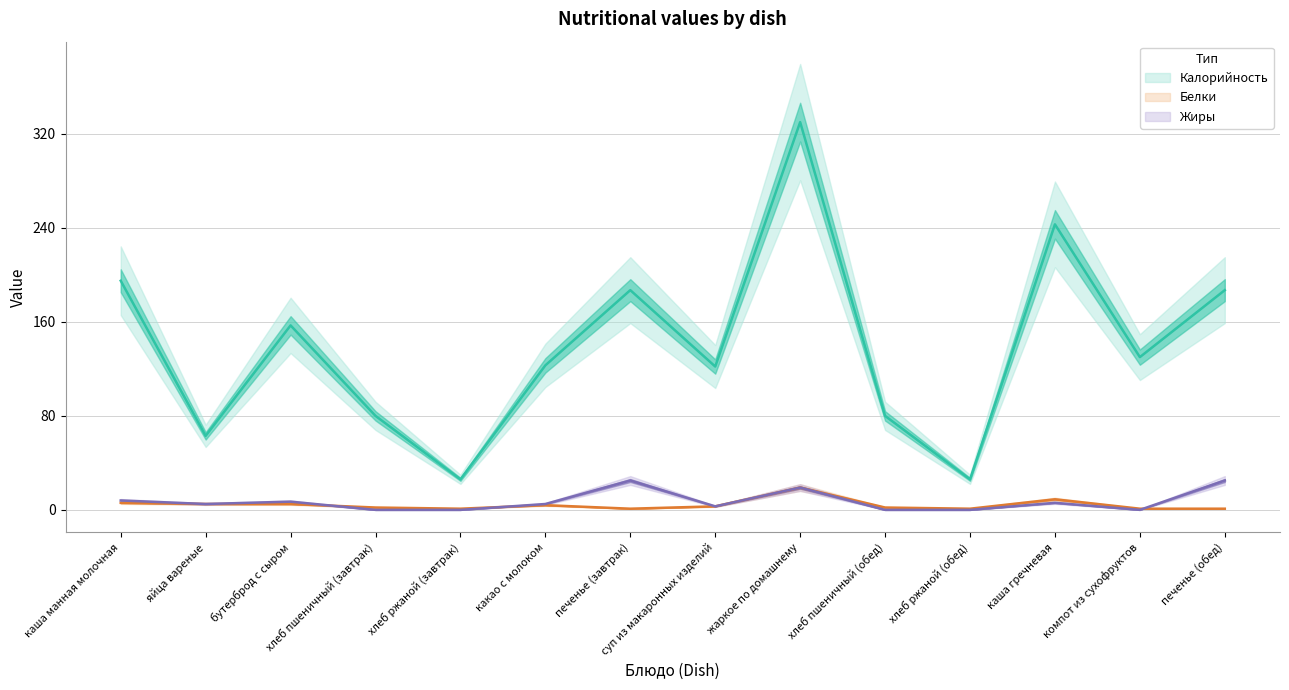

True or false: Белки and Калорийность cross at least once.

False